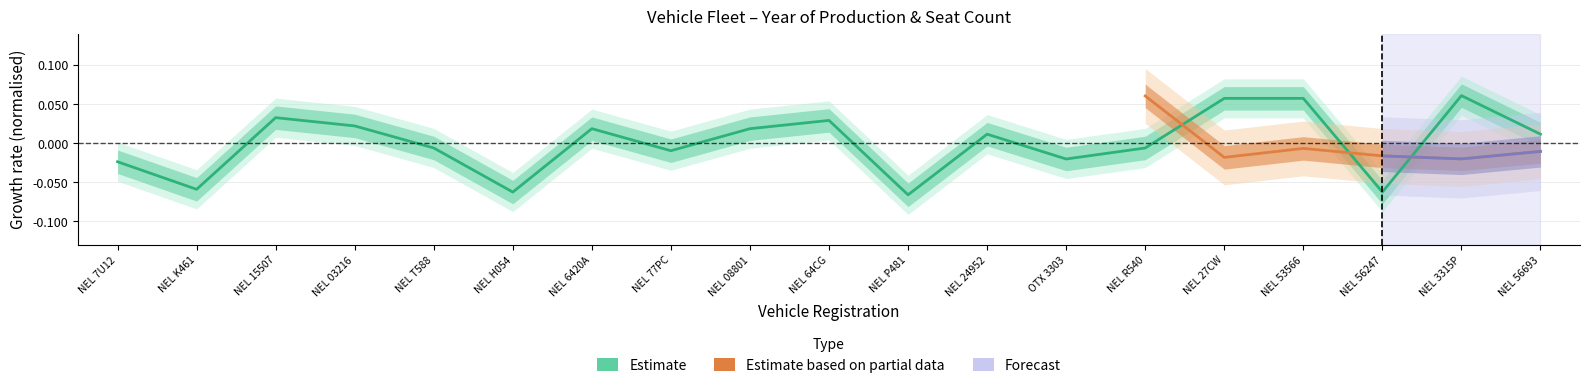

Which category has the highest value across all series?

NEL 3315P